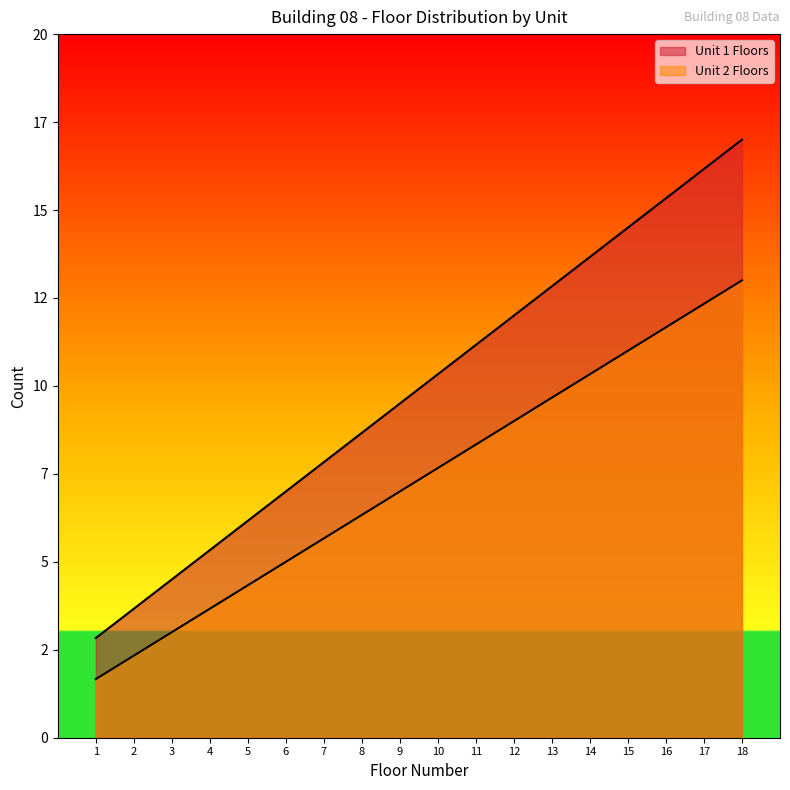

Which has a higher value, 13 or 14?

14